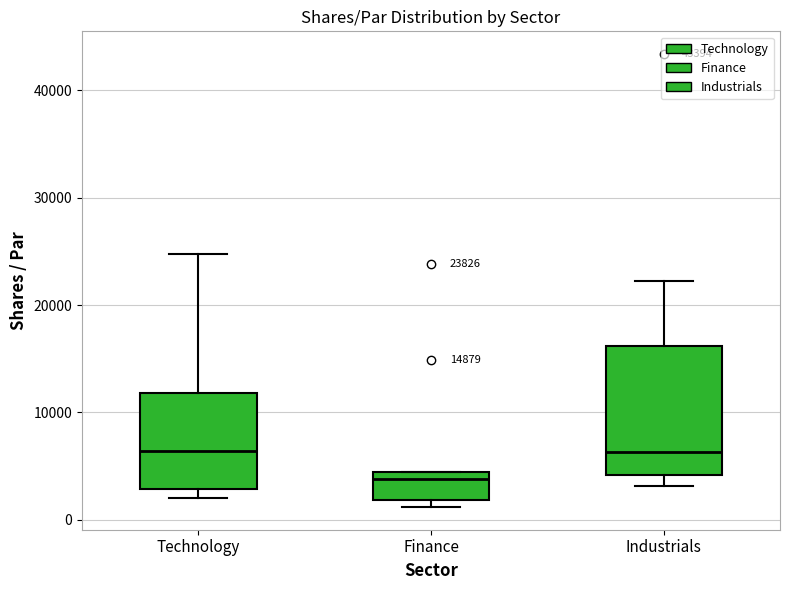

Comparing the boxes themselves (not the whiskers), which one is the tallest?

Industrials